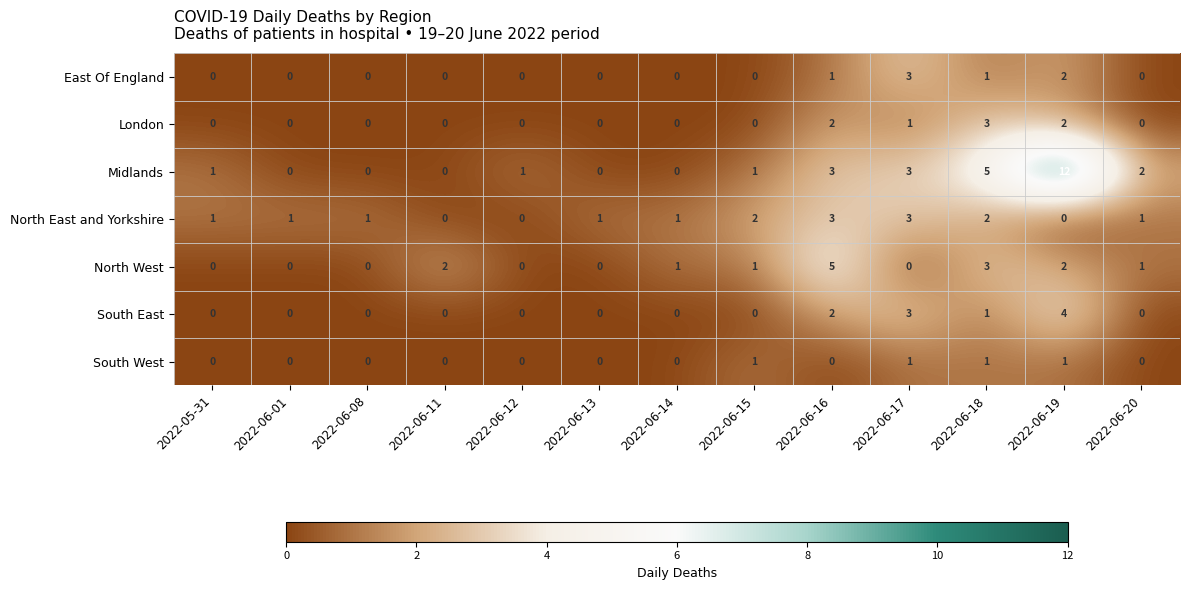

The North West series shows 5 at 2022-06-16. True or false?

True